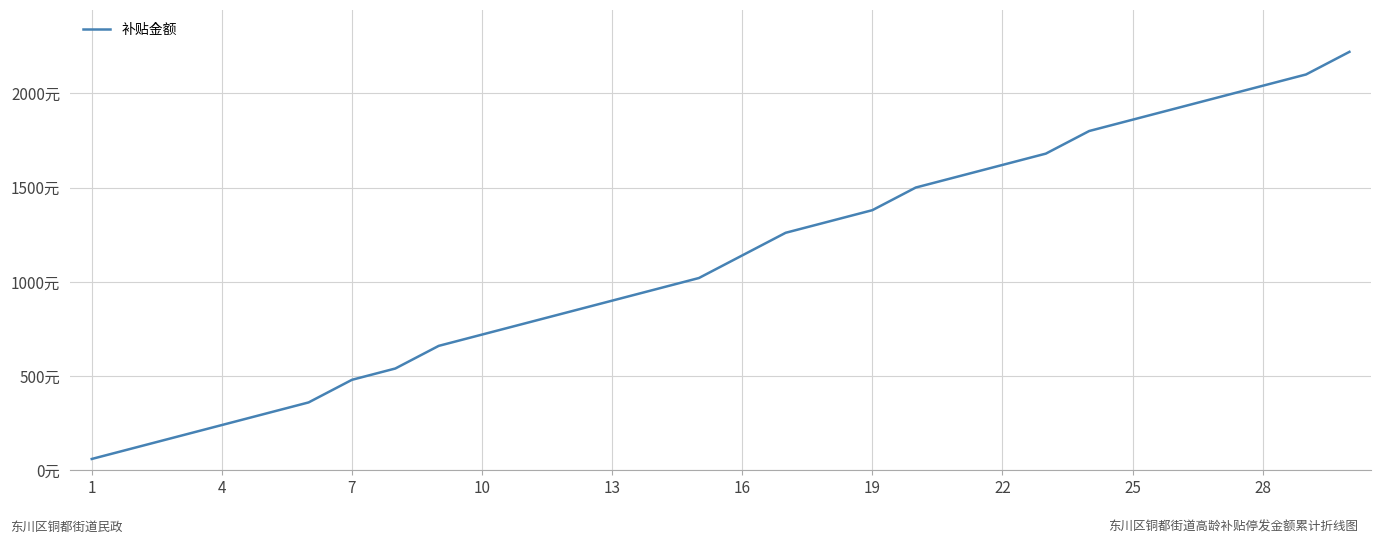

At which category does the chart reach its minimum across all series?

1